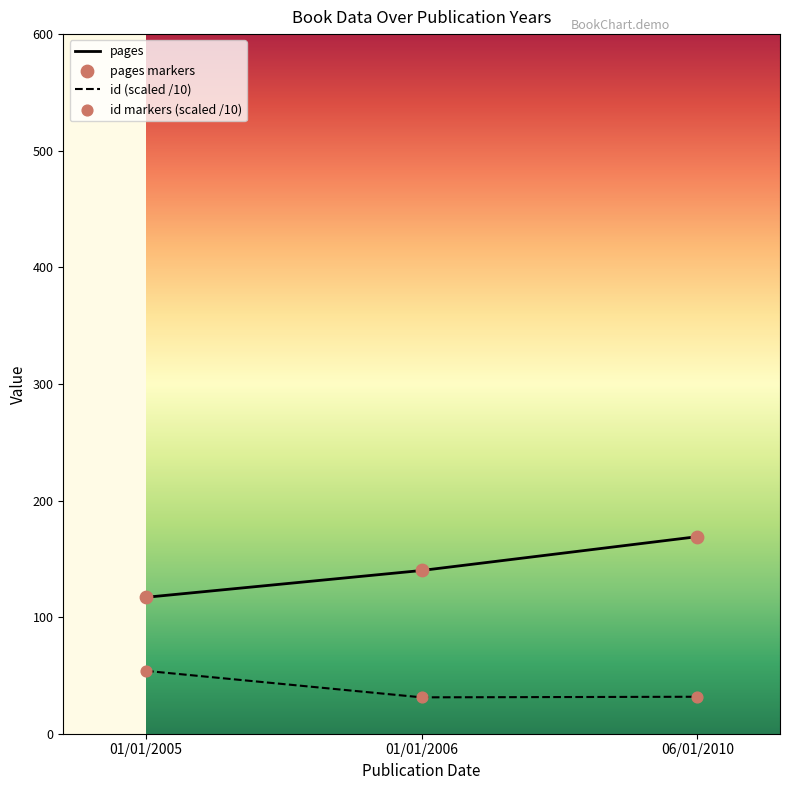

At how many categories does at least one series exceed 74?

3